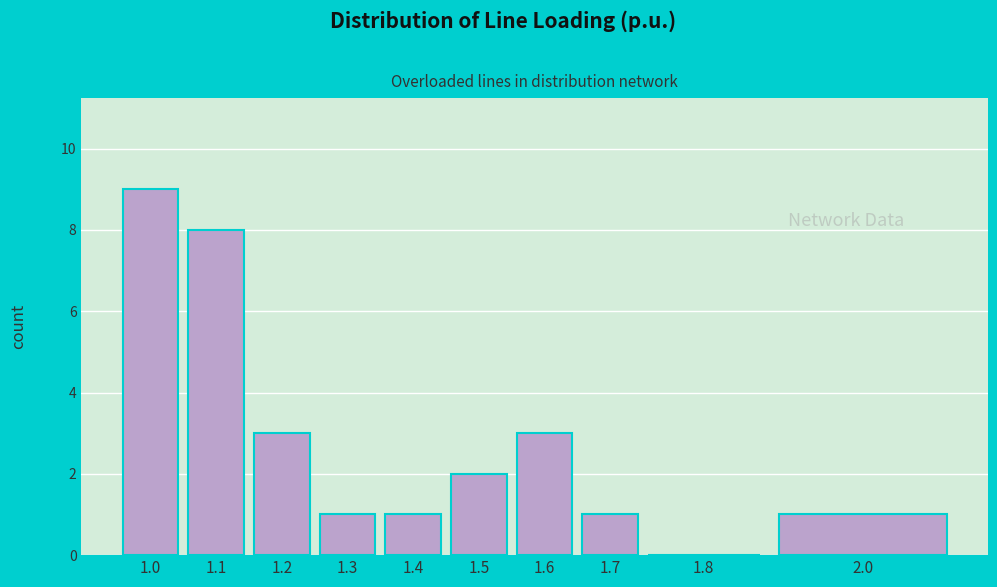

Reading left to right, transcribe all the data shown in this chart.

1.0=9	1.1=8	1.2=3	1.3=1	1.4=1	1.5=2	1.6=3	1.7=1	1.8=0	2.0=1